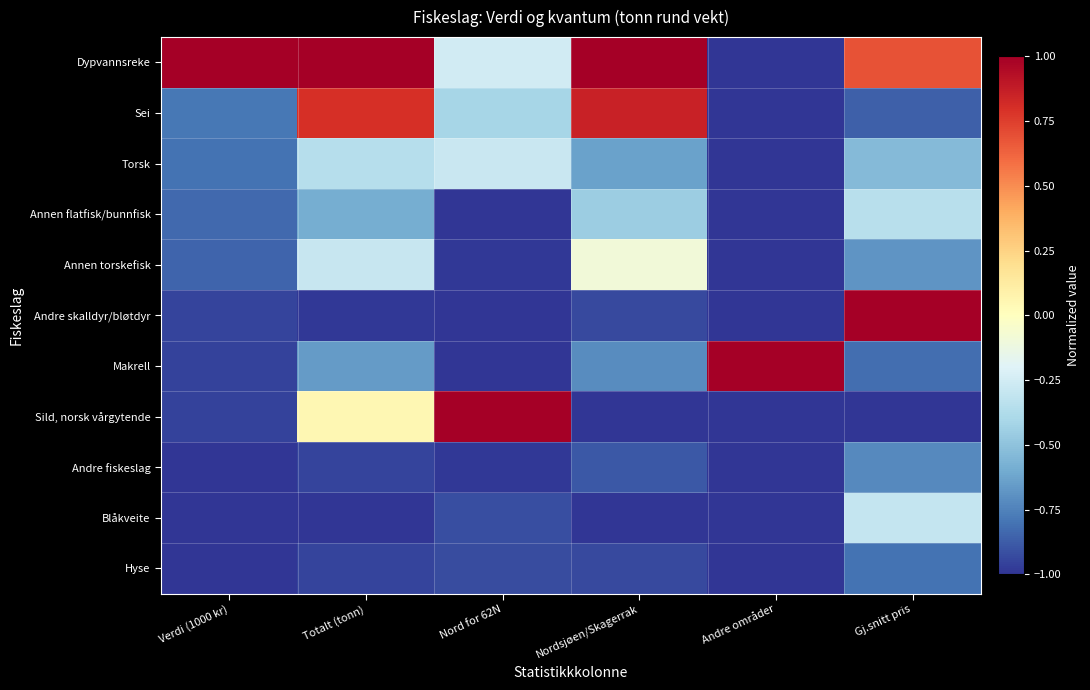

What is the minimum value shown in the chart?

-1.0